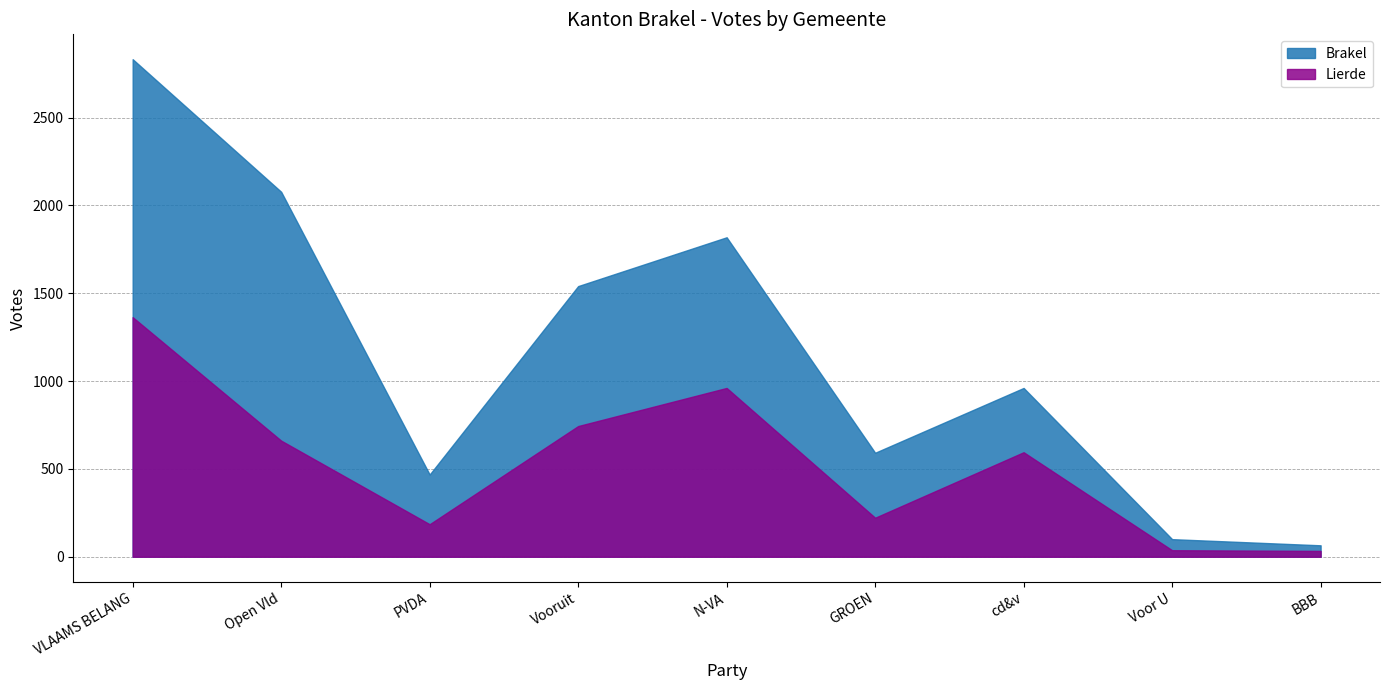

What is the smallest value displayed?

33